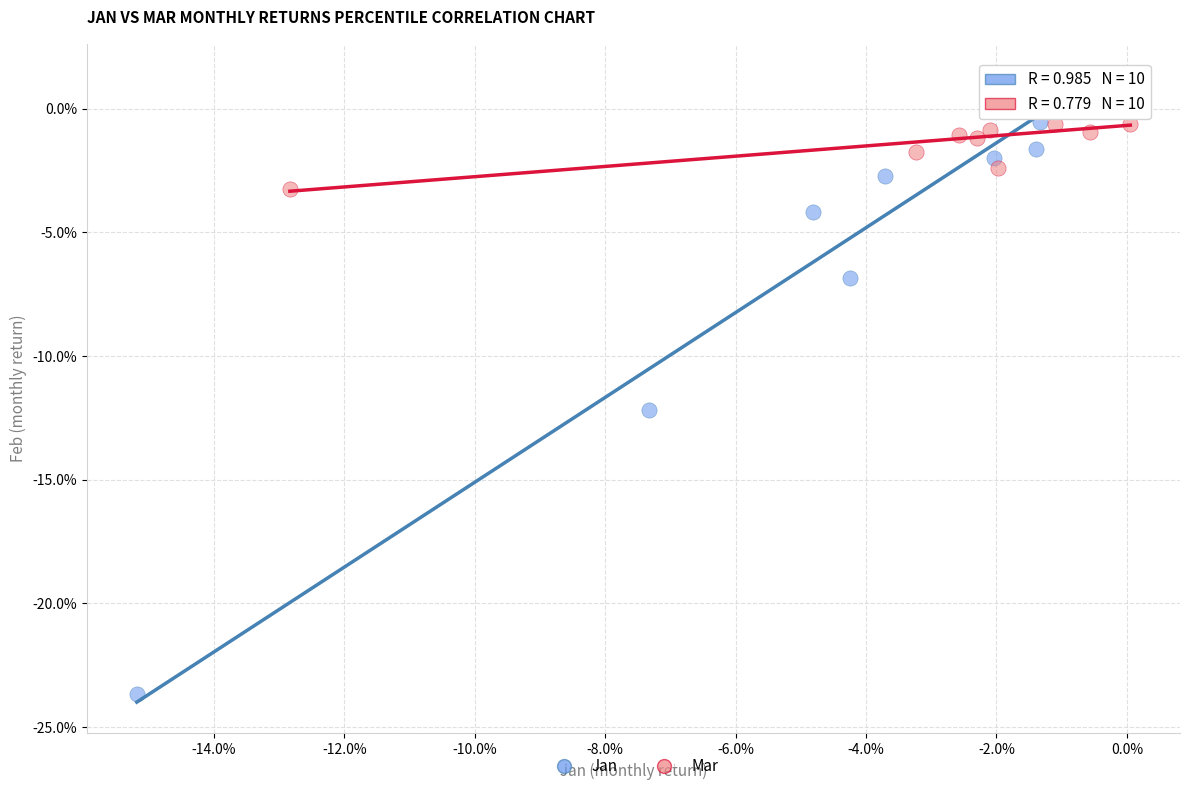

Which series has the largest Y range (max minus min)?

Jan